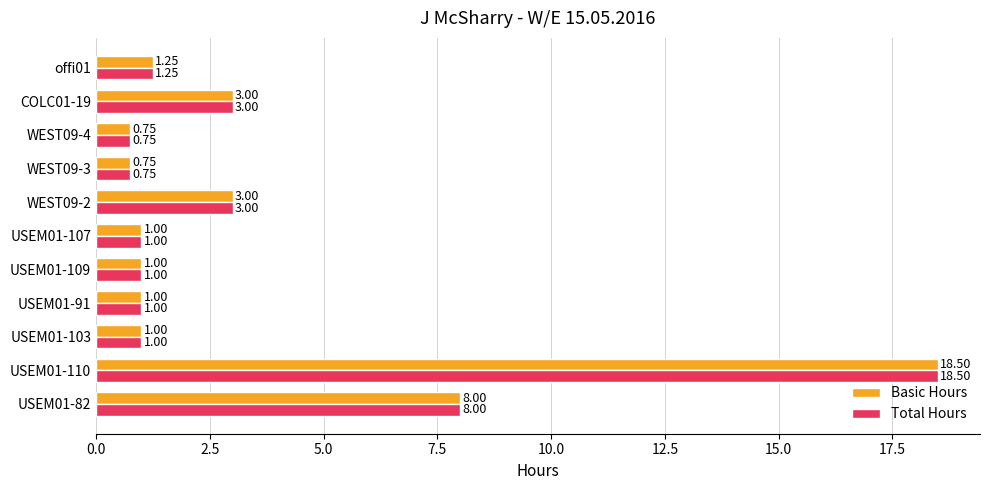

What is the greatest value displayed?

18.5